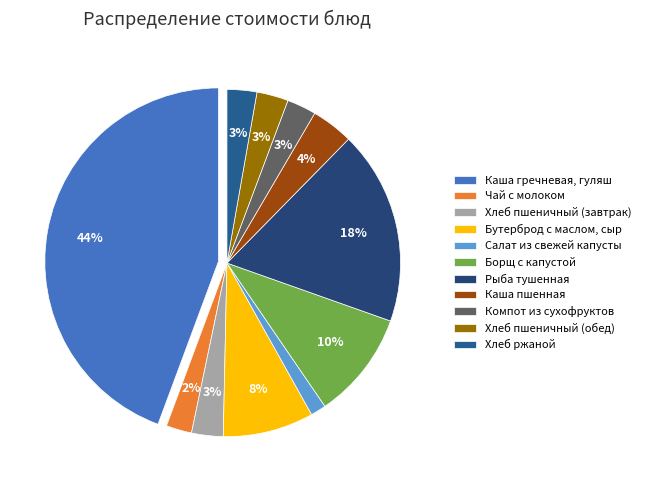

To the nearest percent, what percentage of the pie is Салат из свежей капусты?

1%